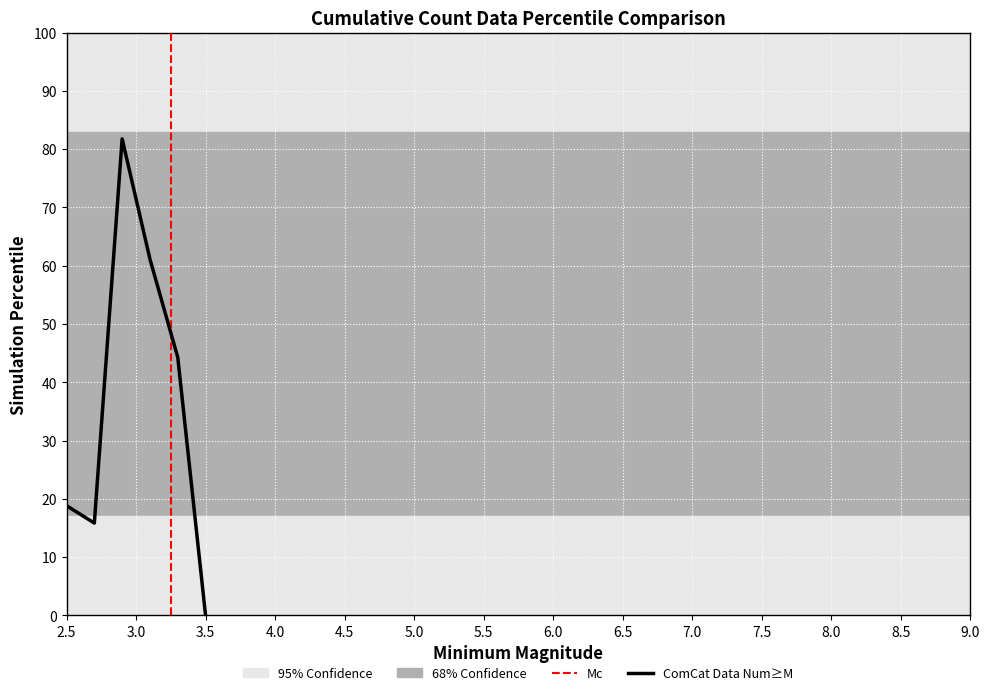

How many interior local peaks (higher than both neighbors) does the data have?

1